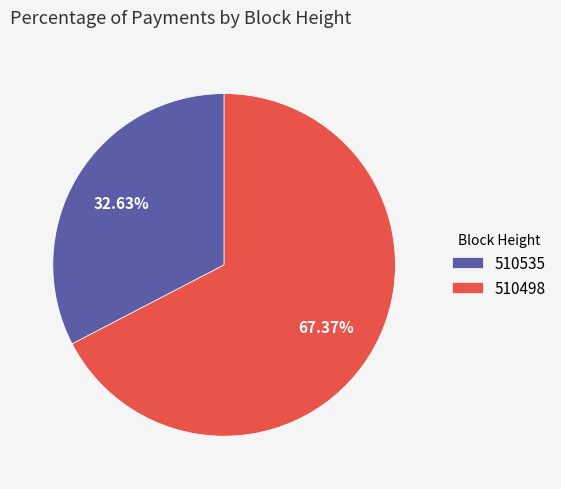

How many segments does this pie chart have?

2